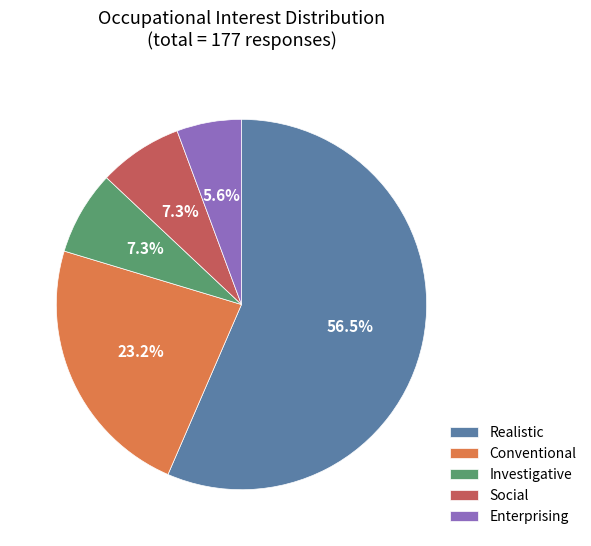

Between Realistic and Enterprising, which is larger?

Realistic